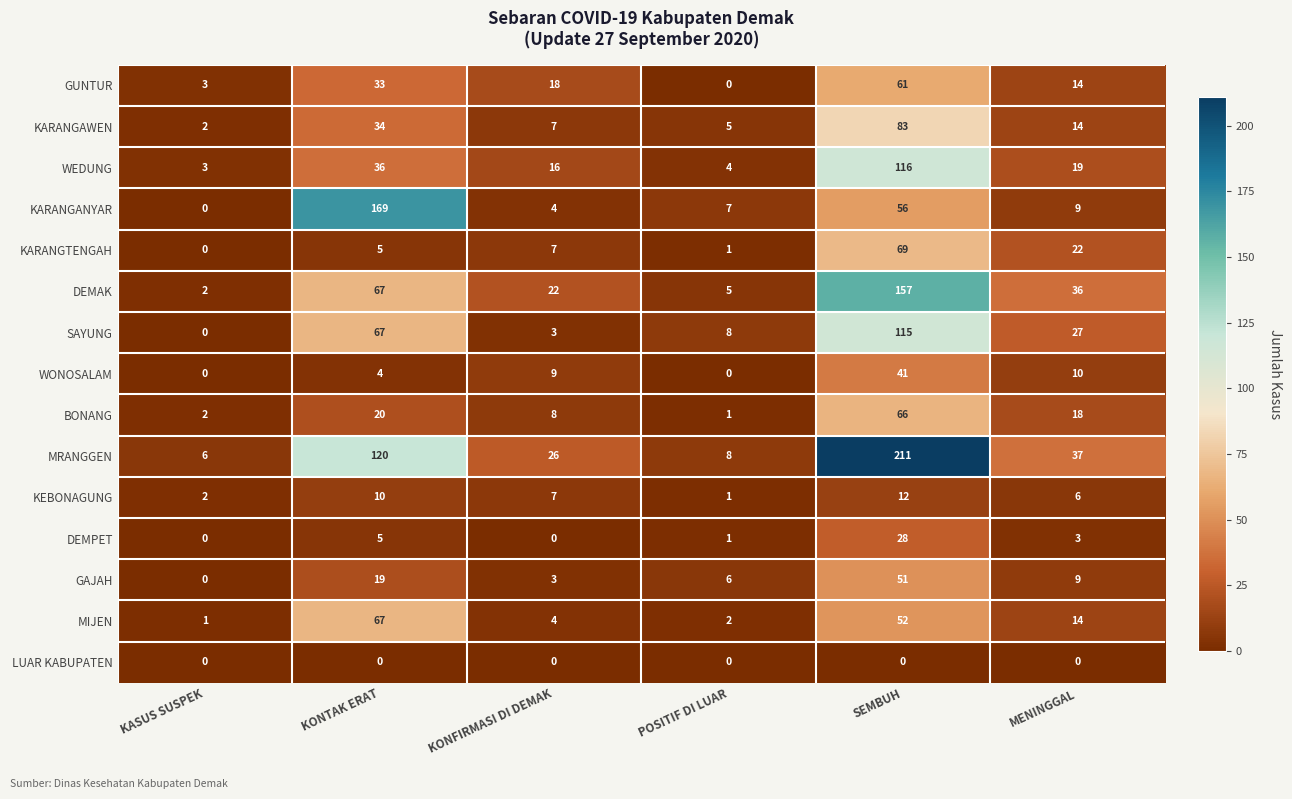

What is the difference between the DEMPET values at SEMBUH and KASUS SUSPEK?

28